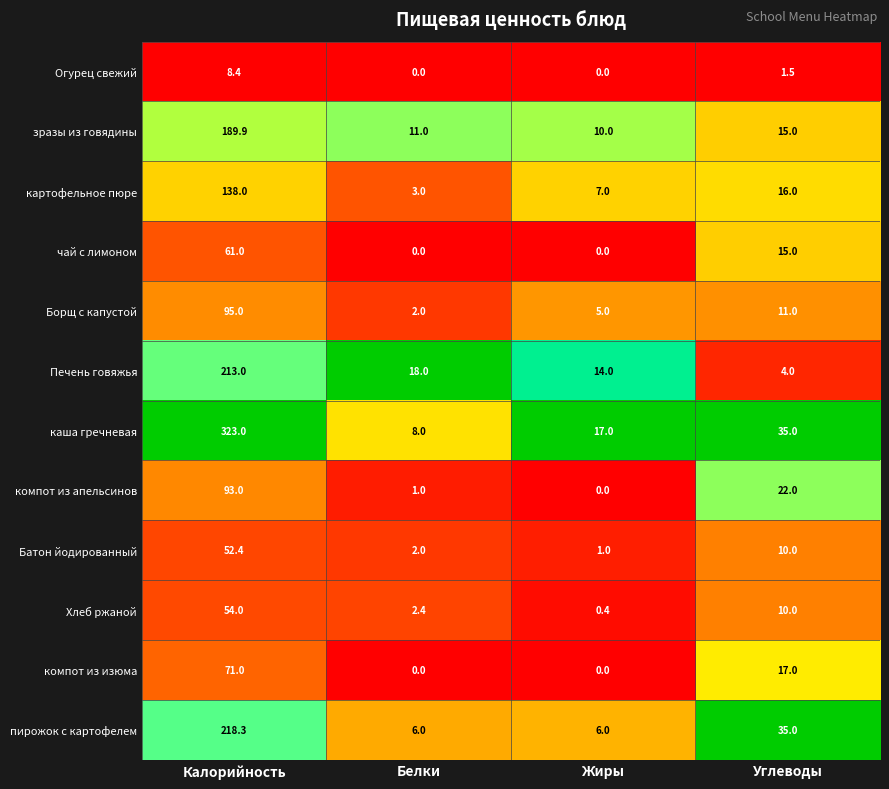

Read the Борщ с капустой value at Калорийность.

95.0